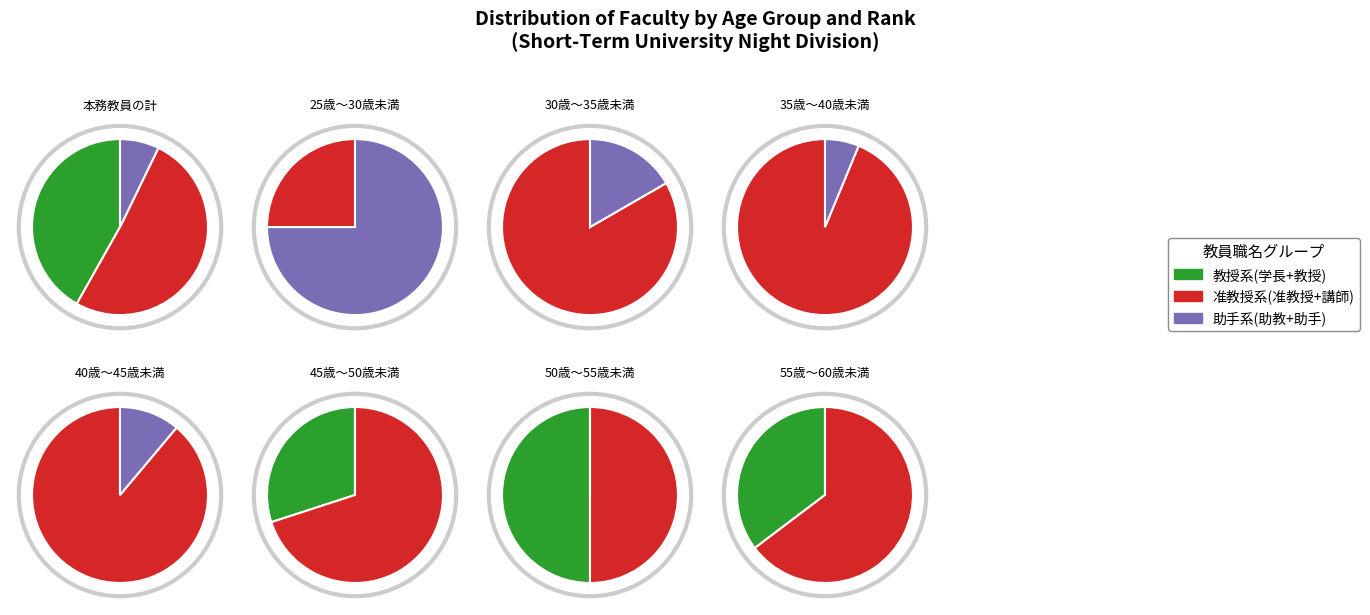

How many slices are in this pie chart?

8